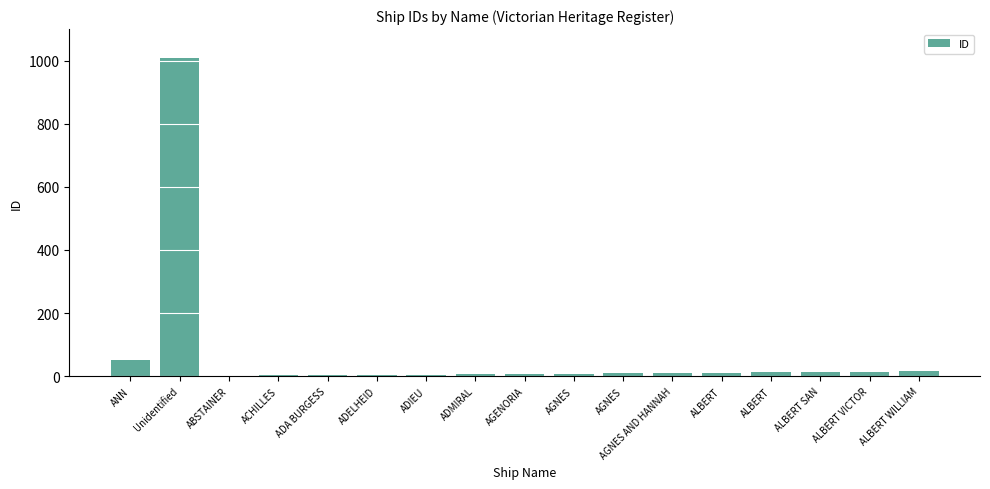

What is the ratio of the value at ALBERT to the value at ABSTAINER?

12.0